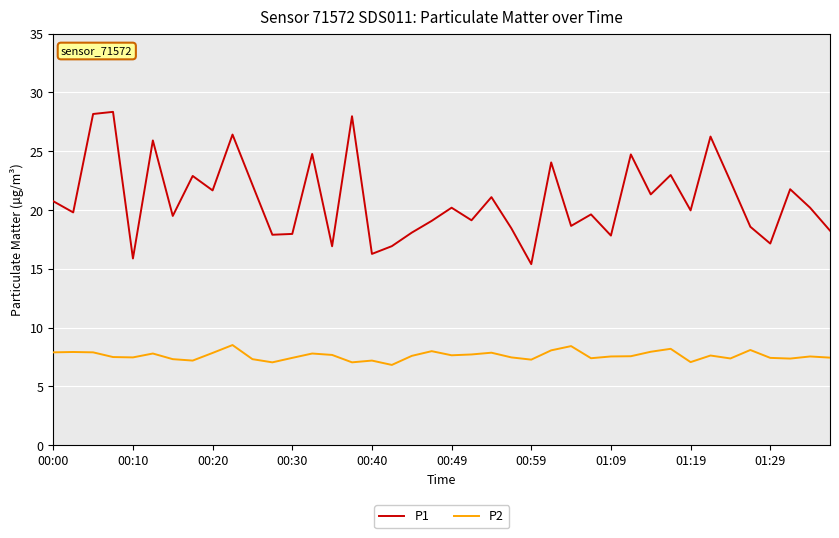

List the series in order of their peak value, lowest first.

P2, P1